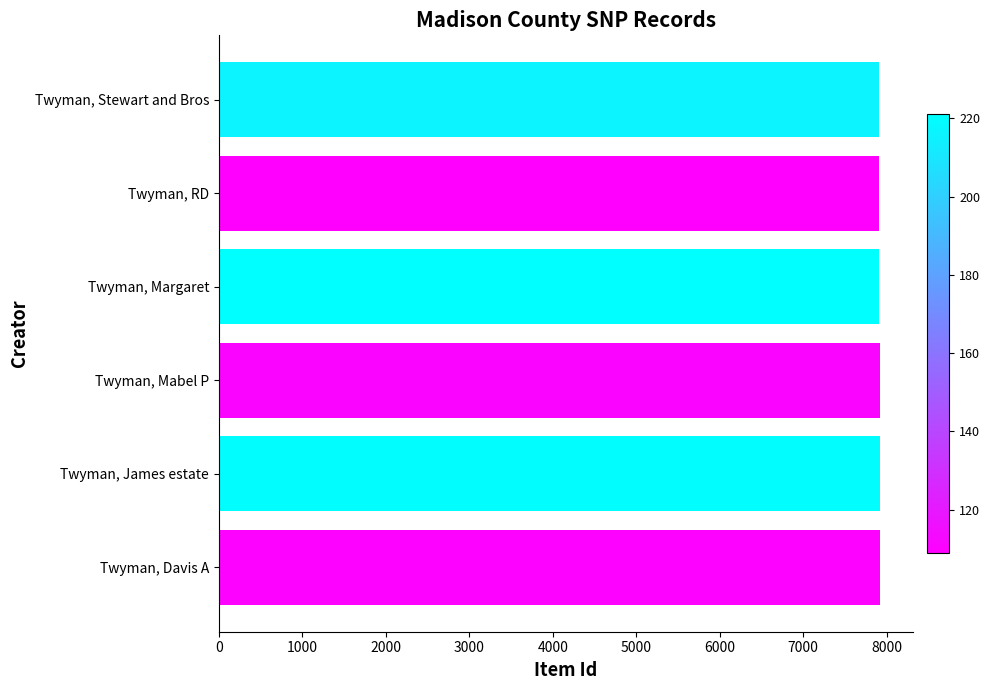

What is the approximate value at Twyman, James estate?

7914